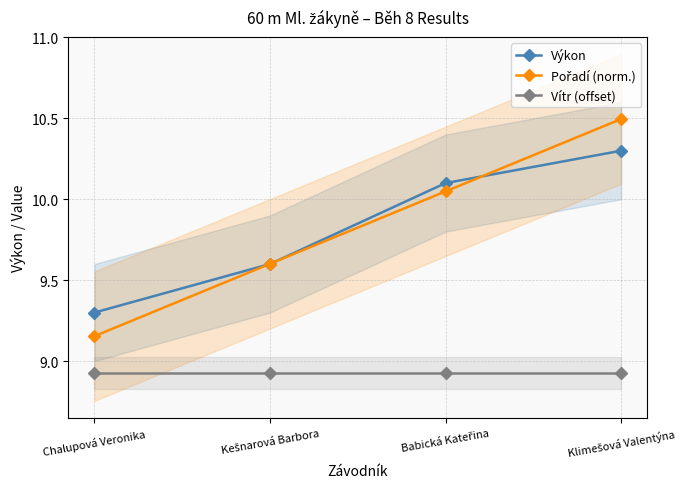

How many lines are shown in the chart?

3